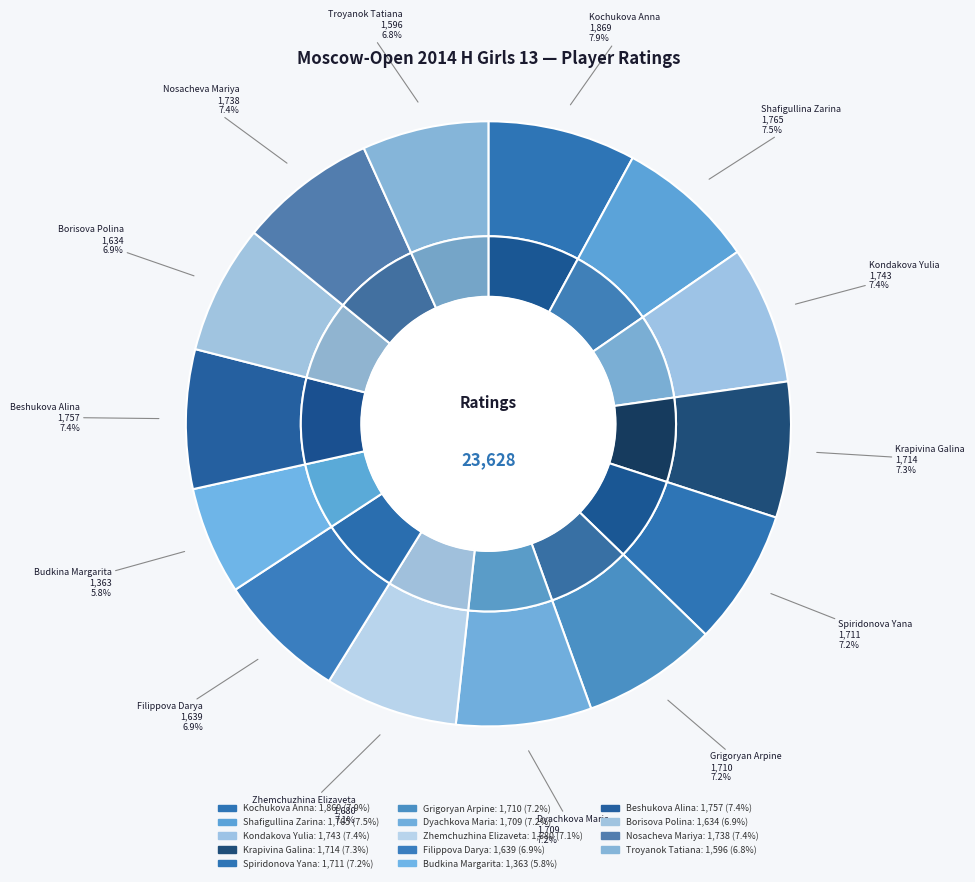

What percentage do Krapivina Galina and Grigoryan Arpine together represent?

14.5%